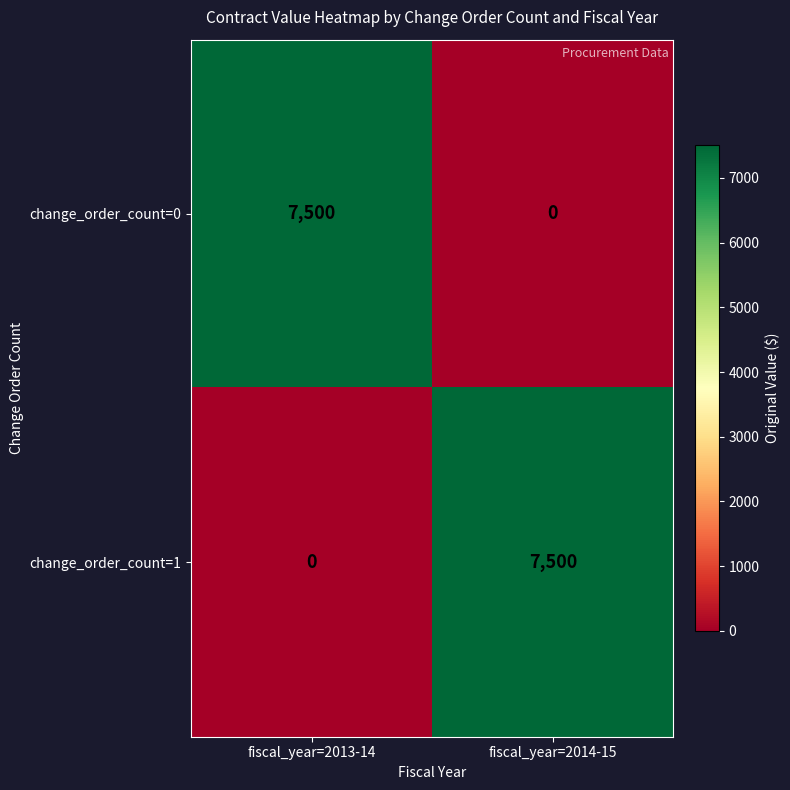

What is the spread (max minus min) of values at fiscal_year=2013-14?

7500